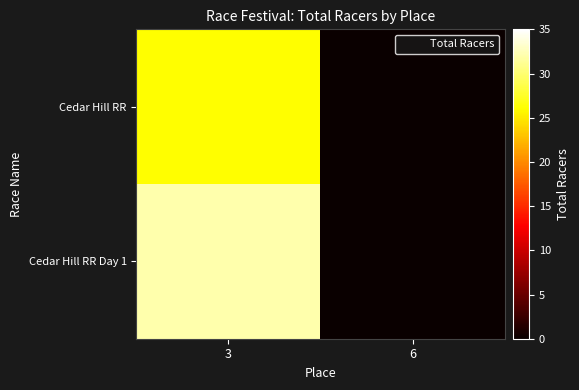

At which category is the sum across all series the highest?

3